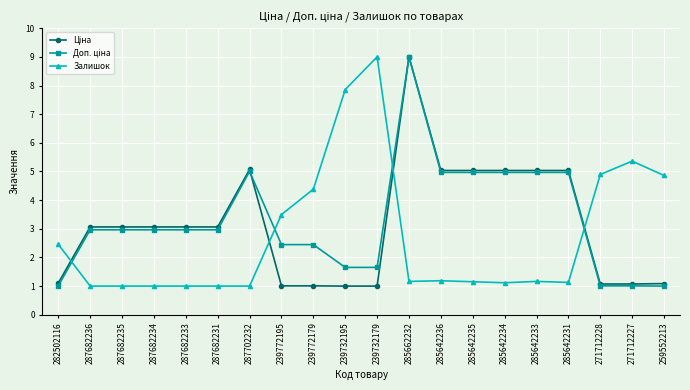

Is it true that Залишок equals 6.8 at 239772179?

False